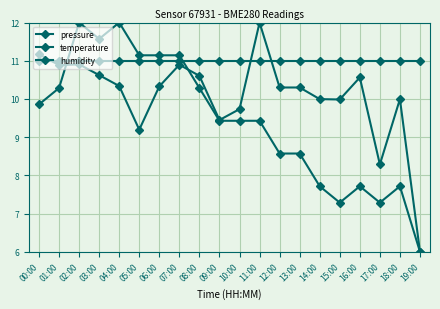

How many lines are shown in the chart?

3